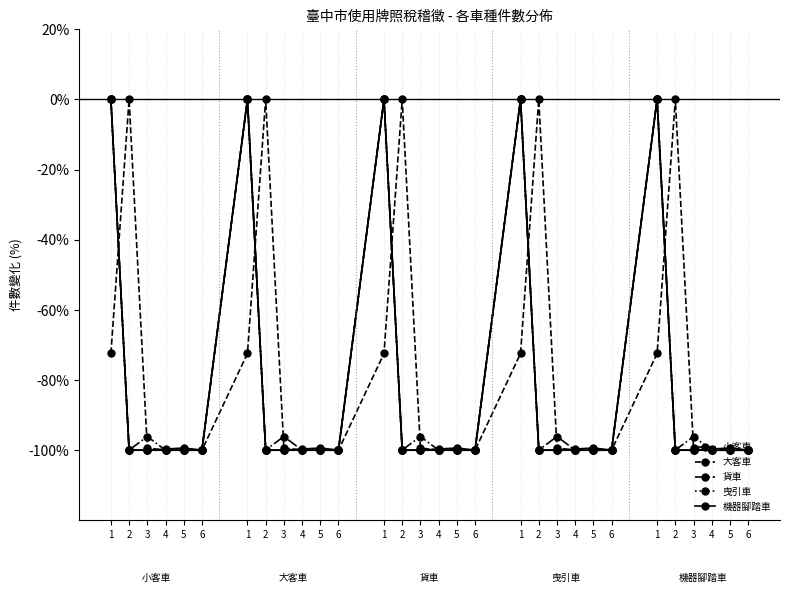

Is it true that 機器腳踏車 equals -157.0 at 6?

False